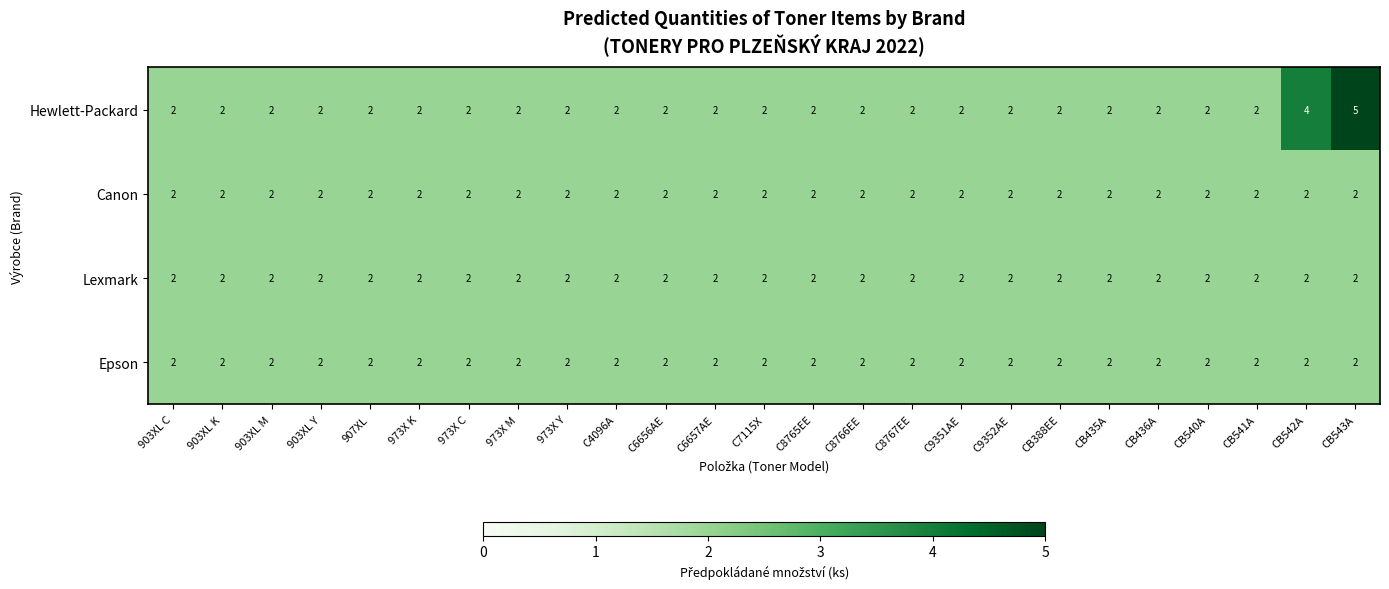

What is the total value across all series at C9352AE?

8